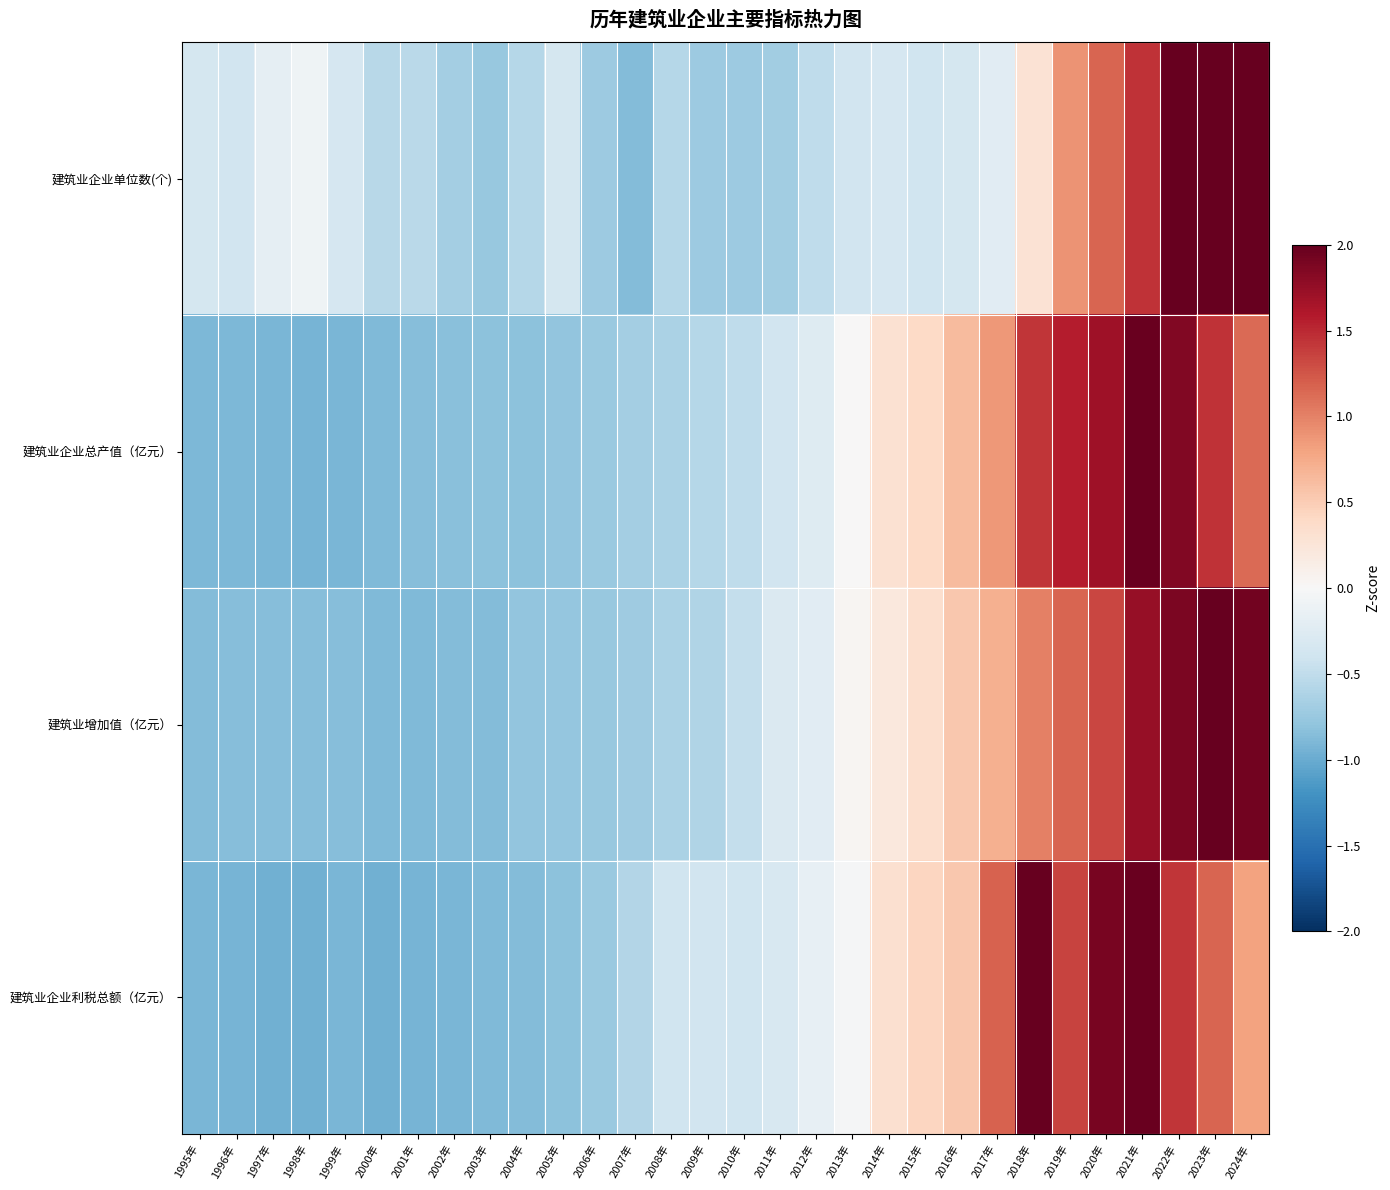

At how many categories does at least one series exceed 0?

12